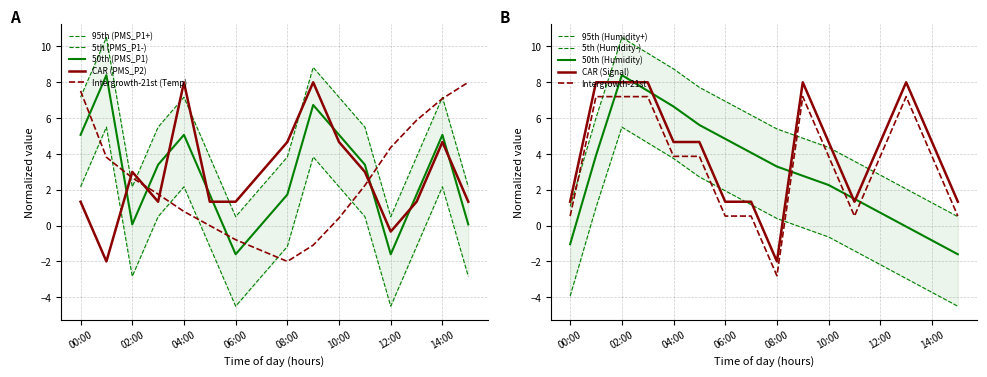

Between 04:00 and 07:00, which series saw the biggest shift?

PMS_P1